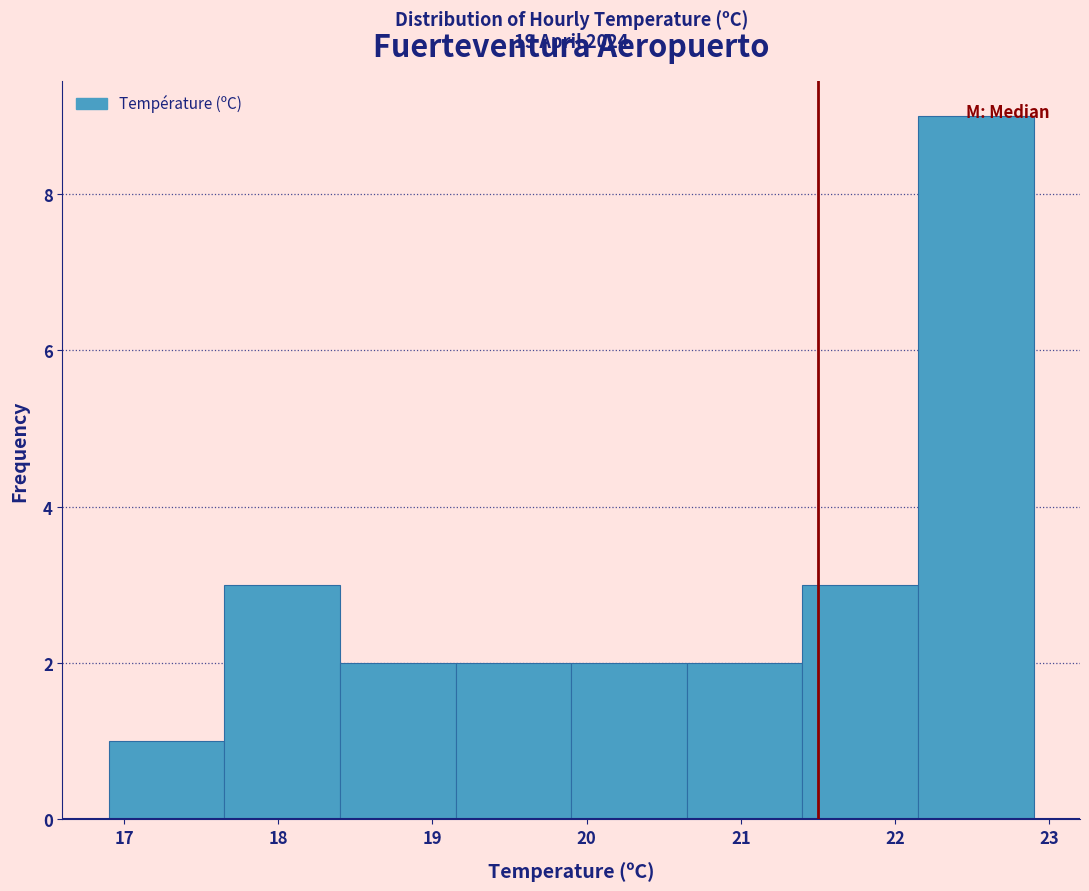

Which range on the x-axis has the tallest bar?

22.15 to 22.90